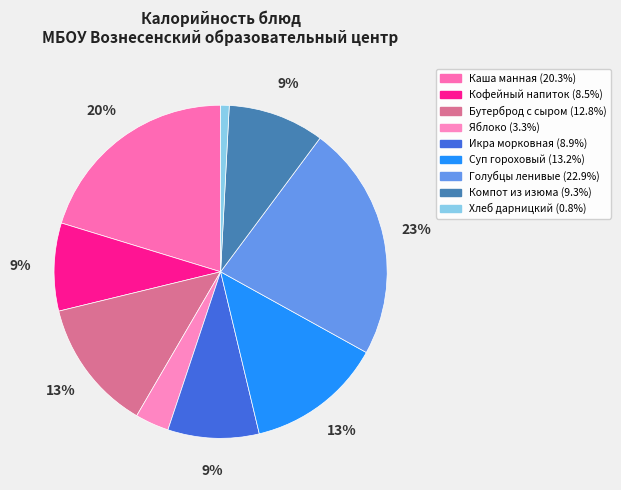

Does Хлеб дарницкий account for over 50% of the chart?

No